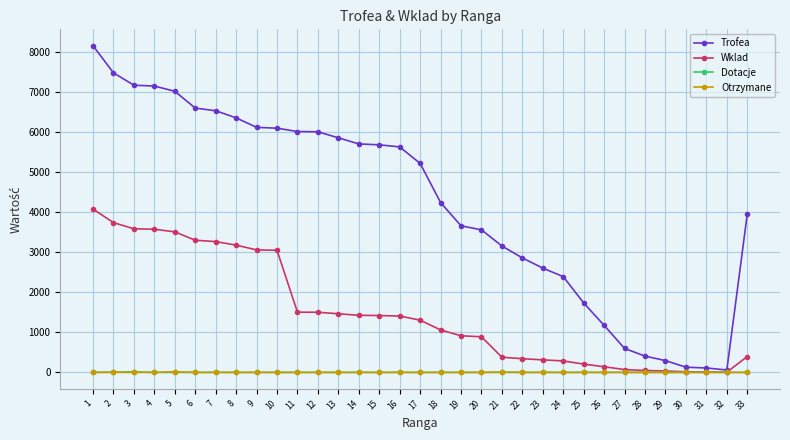

Which series has the largest total across all categories?

Trofea